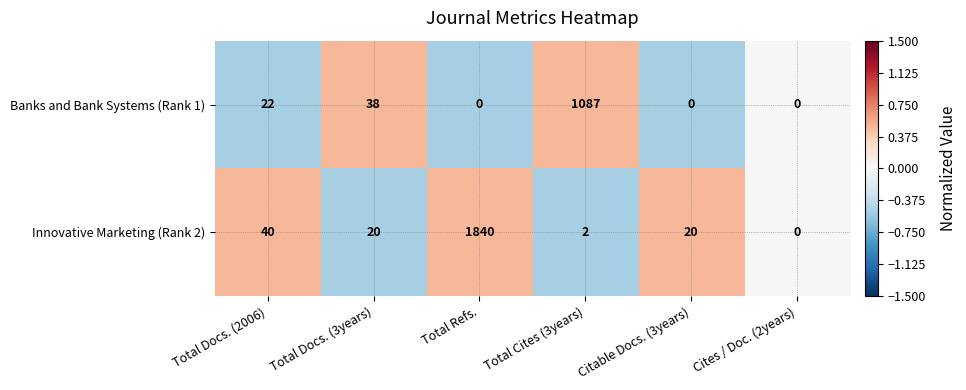

Reading right to left, what are all the values shown in this chart?

Banks and Bank Systems (Rank 1): 0	0	1087	0	38	22
Innovative Marketing (Rank 2): 0	20	2	1840	20	40